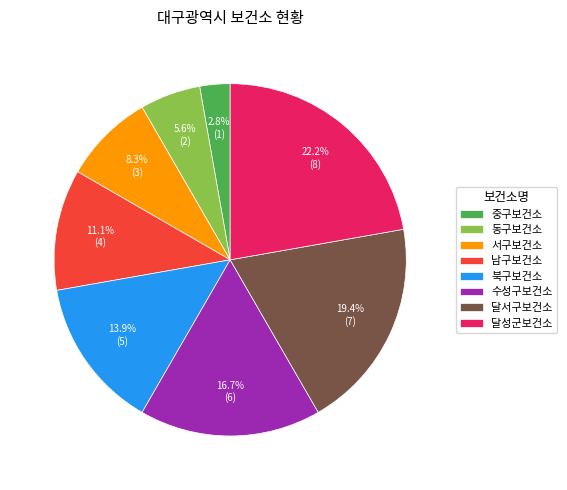

To the nearest percent, what is the difference between the largest and smallest slice percentages?

19%